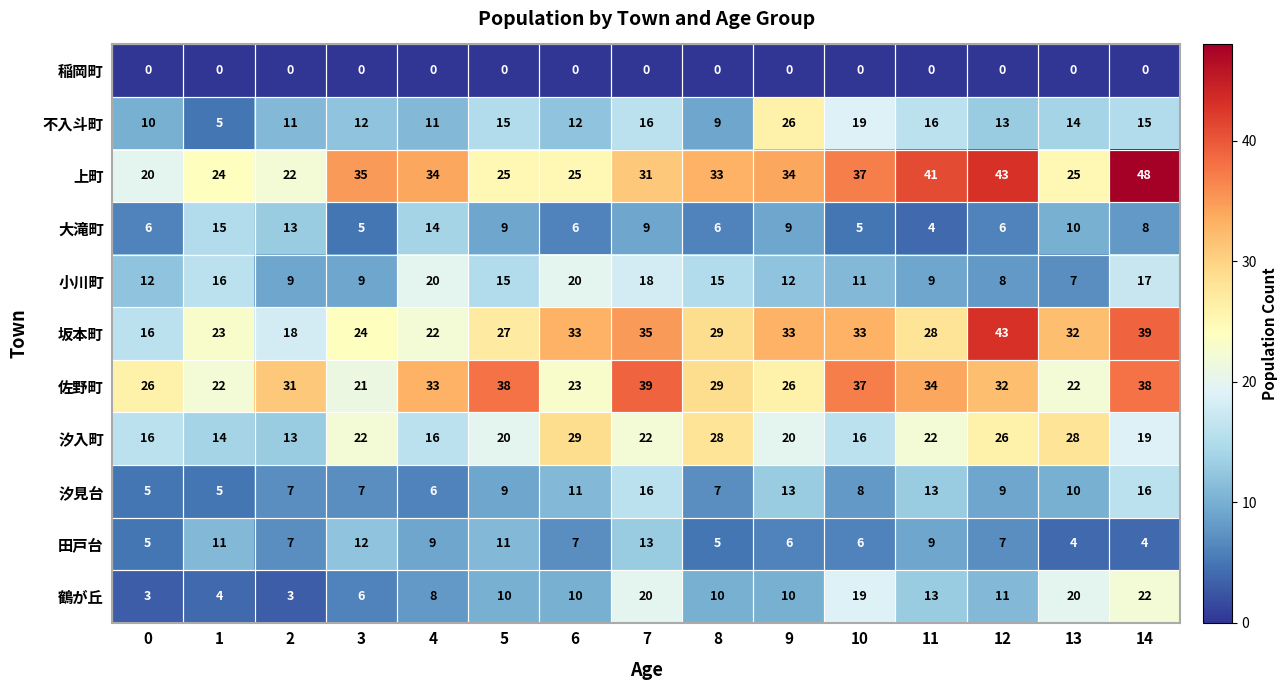

Which series has the largest total across all categories?

上町